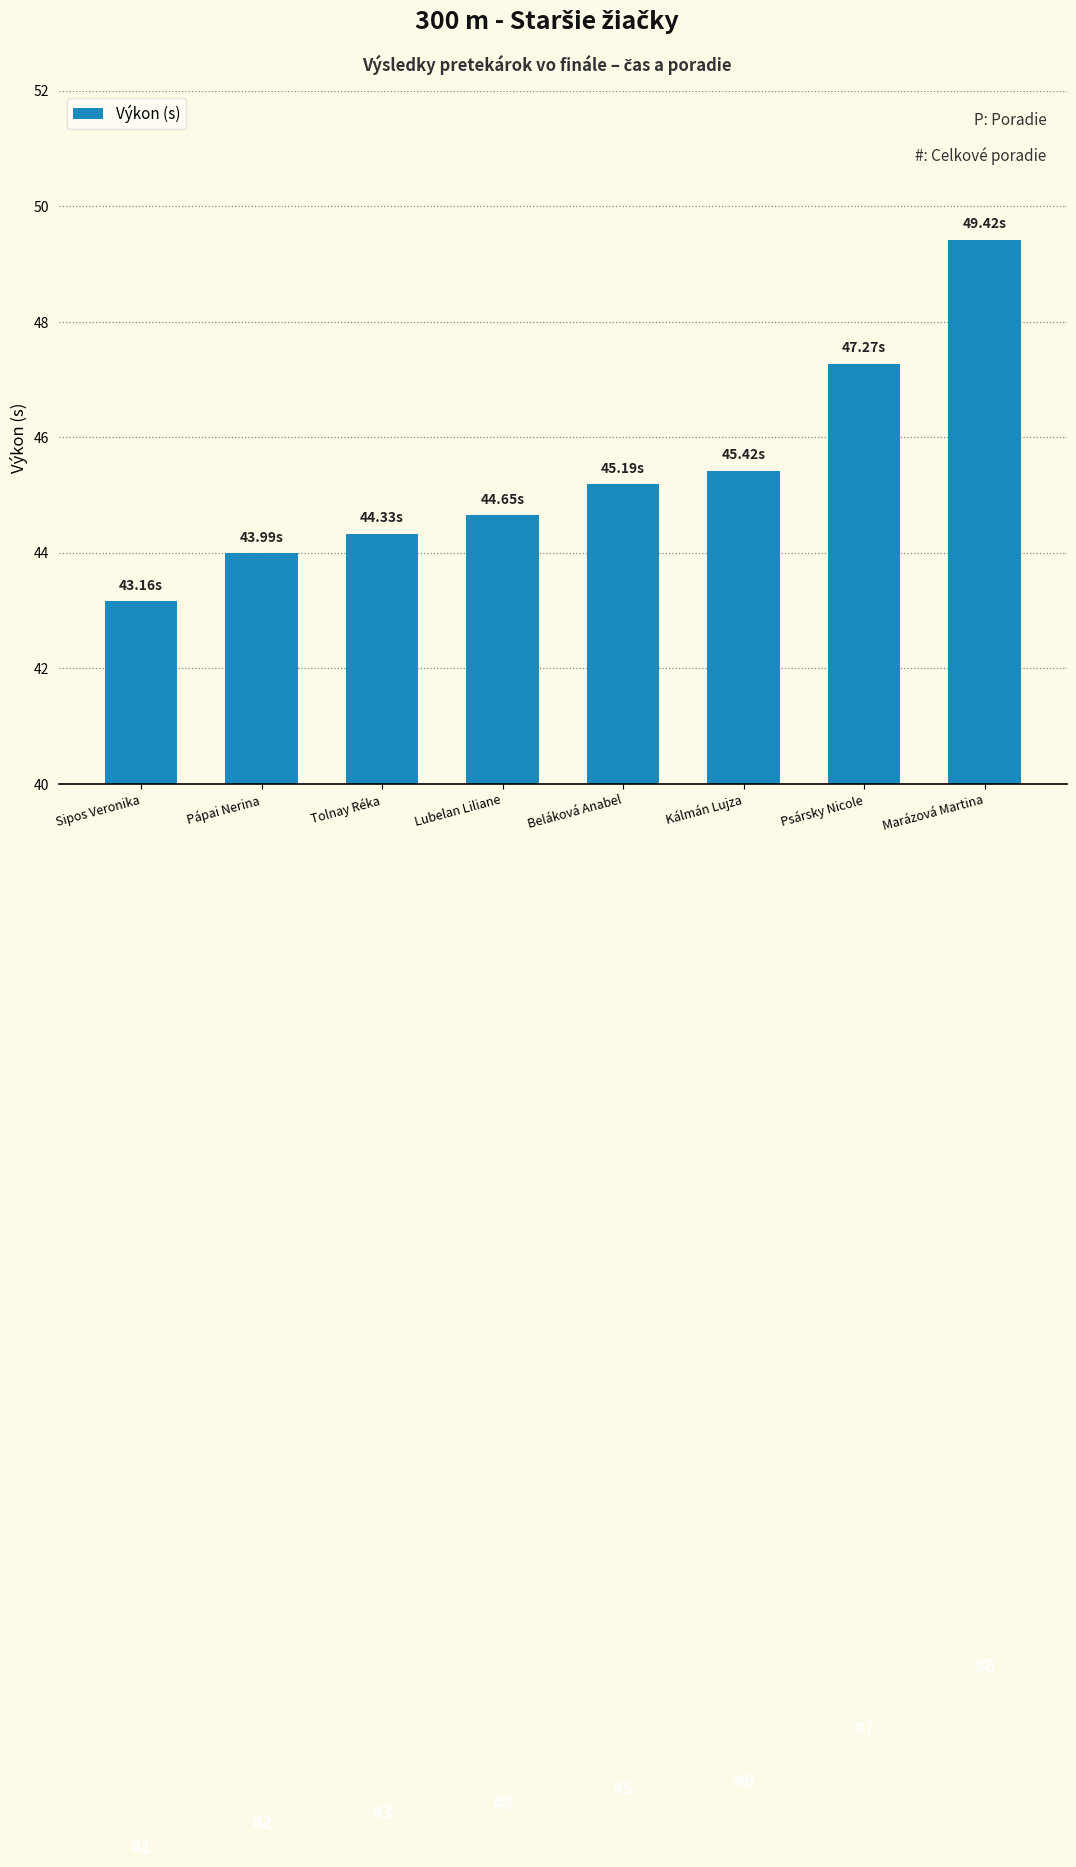

What position from the left is Lubelan Liliane?

4